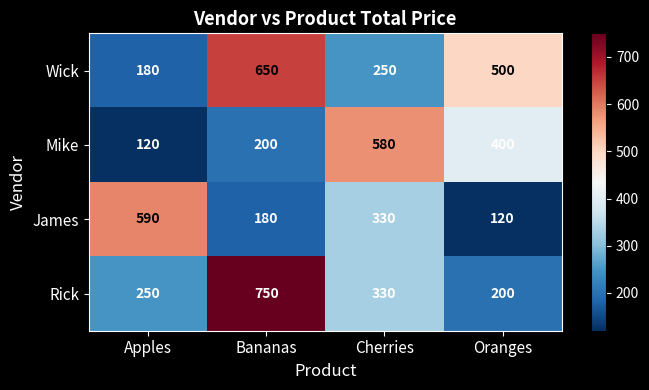

What is the spread (max minus min) of values at Apples?

470